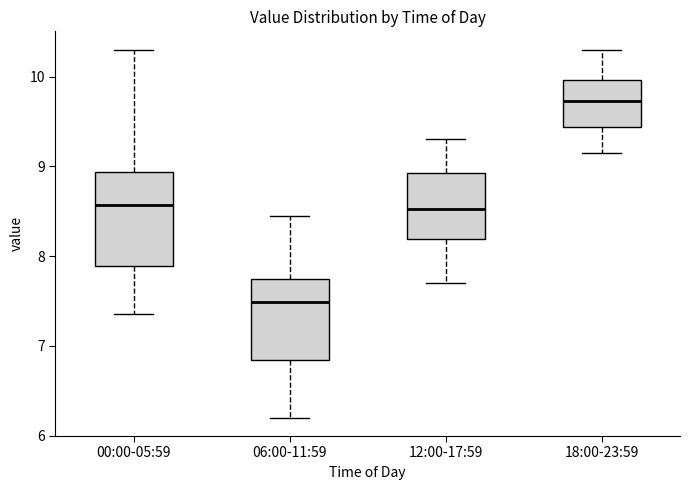

Reading left to right, read every box against the y-axis: the position of its median line, the range the box covers, and the ends of its whiskers. The values are not printed on the chart, so give them approximately, as read against the axis.

00:00-05:59: median 8.6, box 7.9 to 8.9, whiskers 7.4 to 10.3
06:00-11:59: median 7.5, box 6.8 to 7.7, whiskers 6.2 to 8.5
12:00-17:59: median 8.5, box 8.2 to 8.9, whiskers 7.7 to 9.3
18:00-23:59: median 9.7, box 9.4 to 10.0, whiskers 9.2 to 10.3